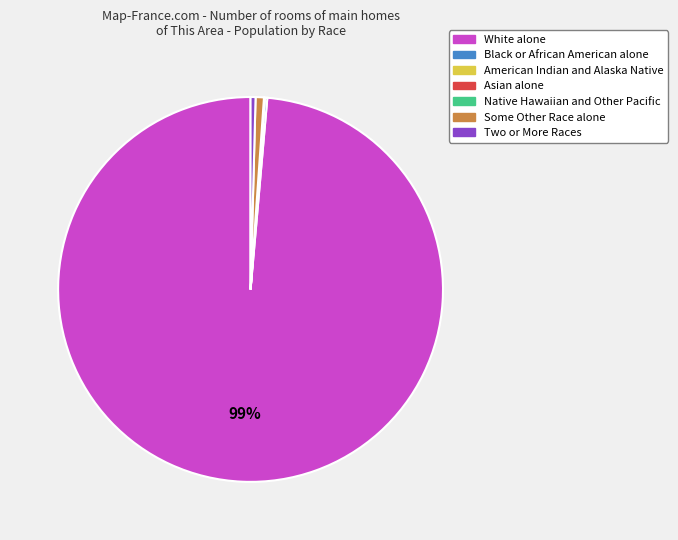

The Some Other Race alone slice represents 1% of the pie. True or false?

True